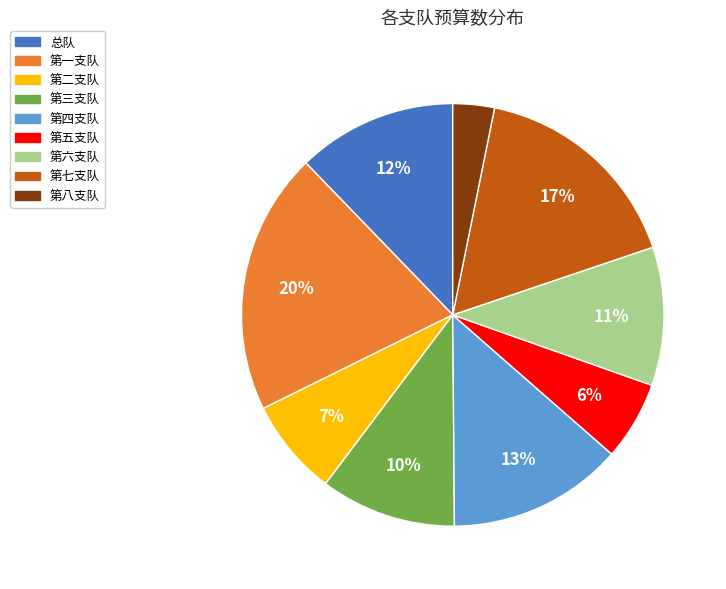

Do 第一支队 and 第五支队 together represent more than half of the pie?

No